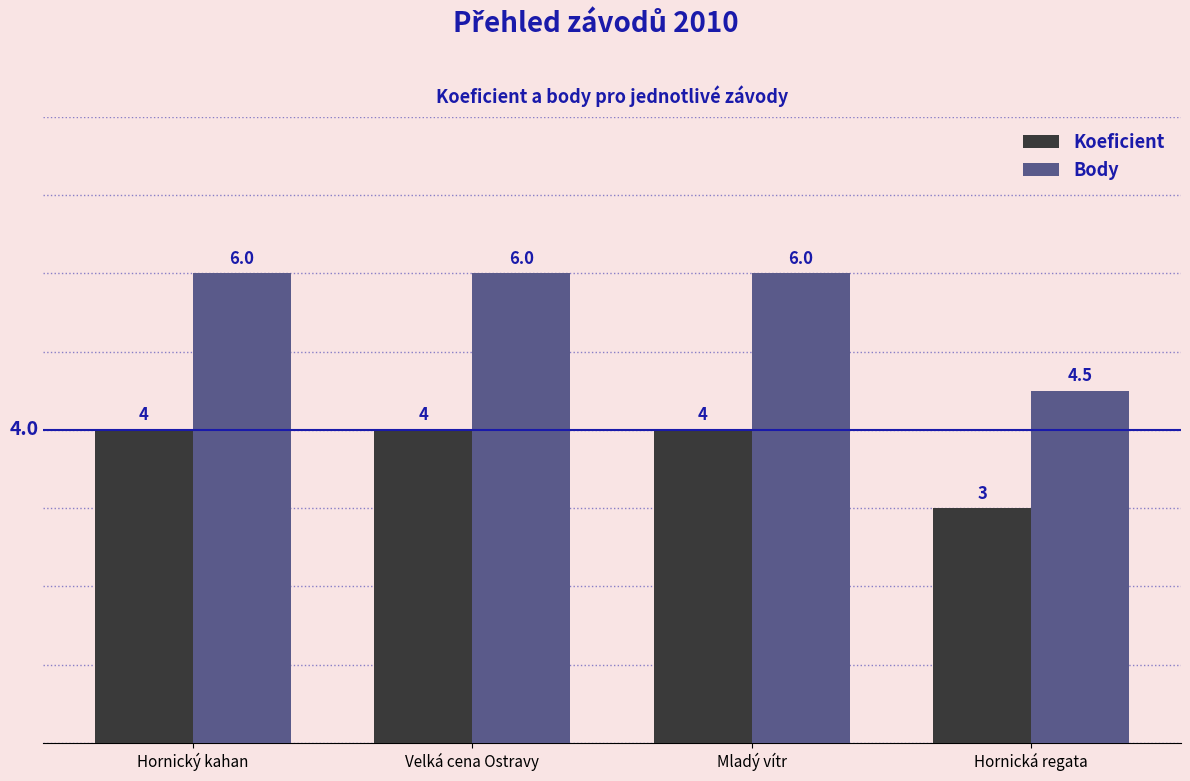

How many data points does each series have?

4